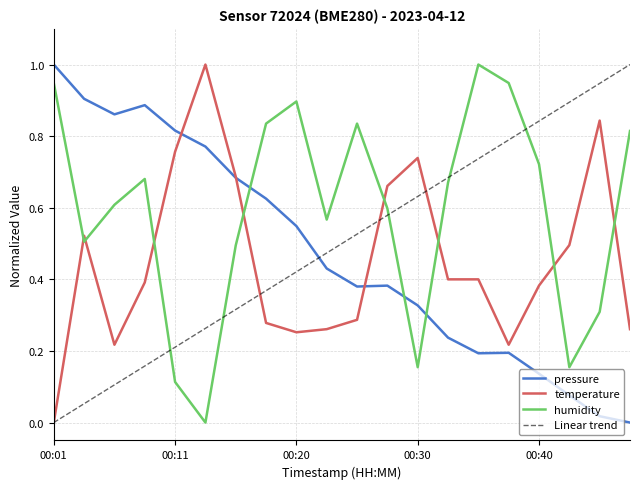

What is the greatest value displayed?

1.0